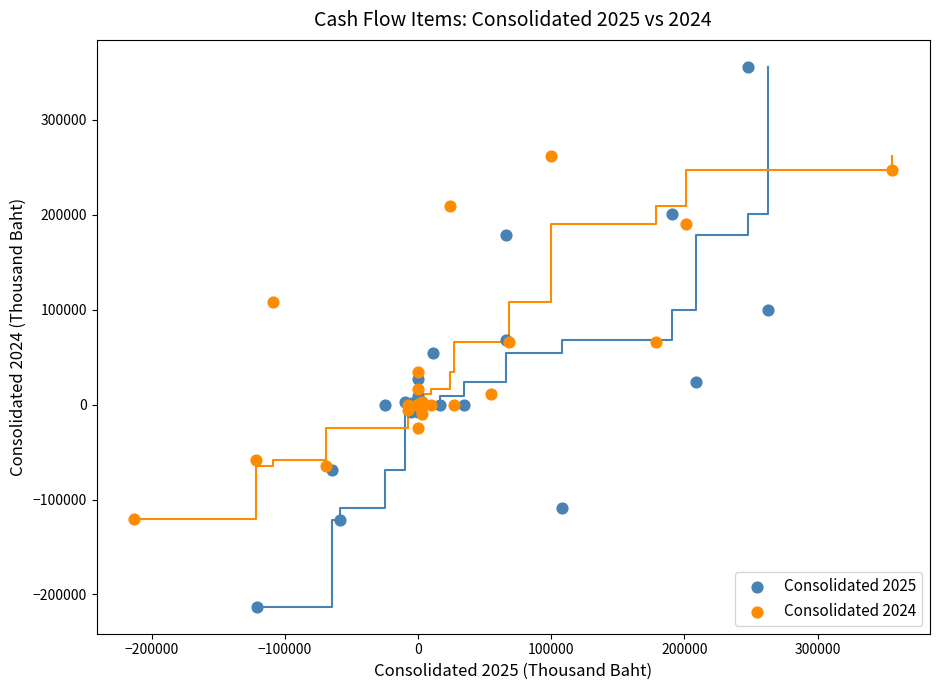

Which series has the largest Y range (max minus min)?

Consolidated 2025